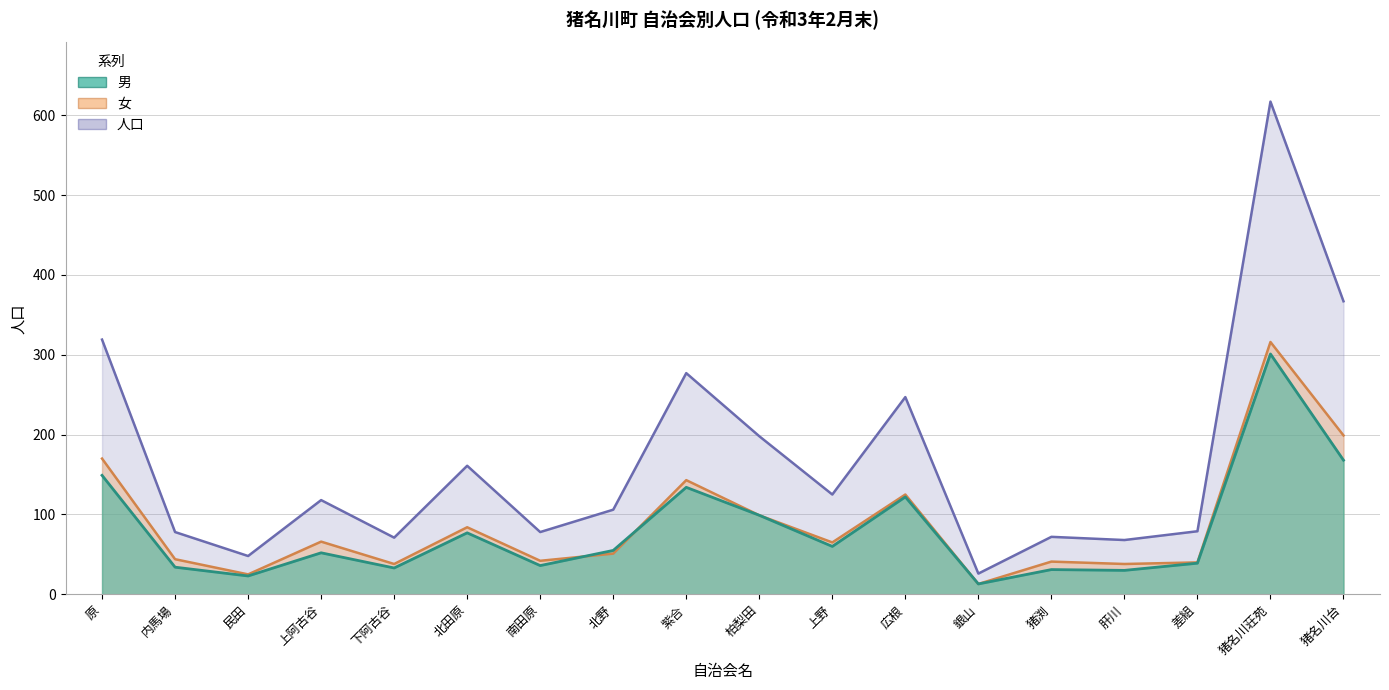

How many values in the 男 series are below 55?

9